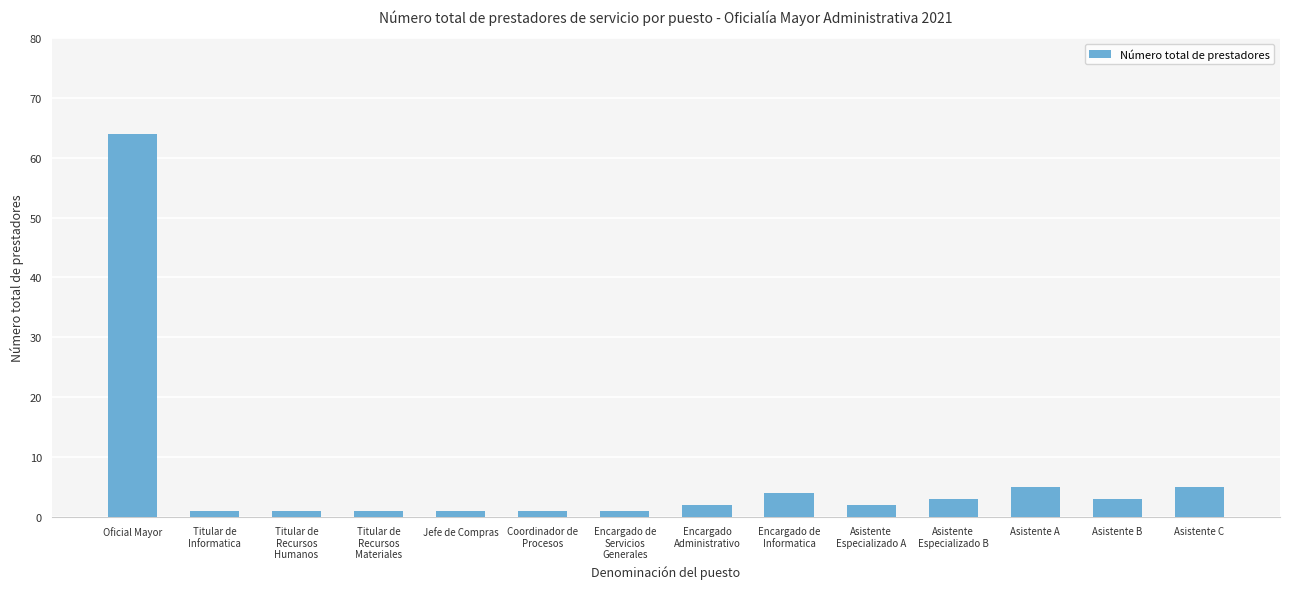

What is the sum of all values?

94